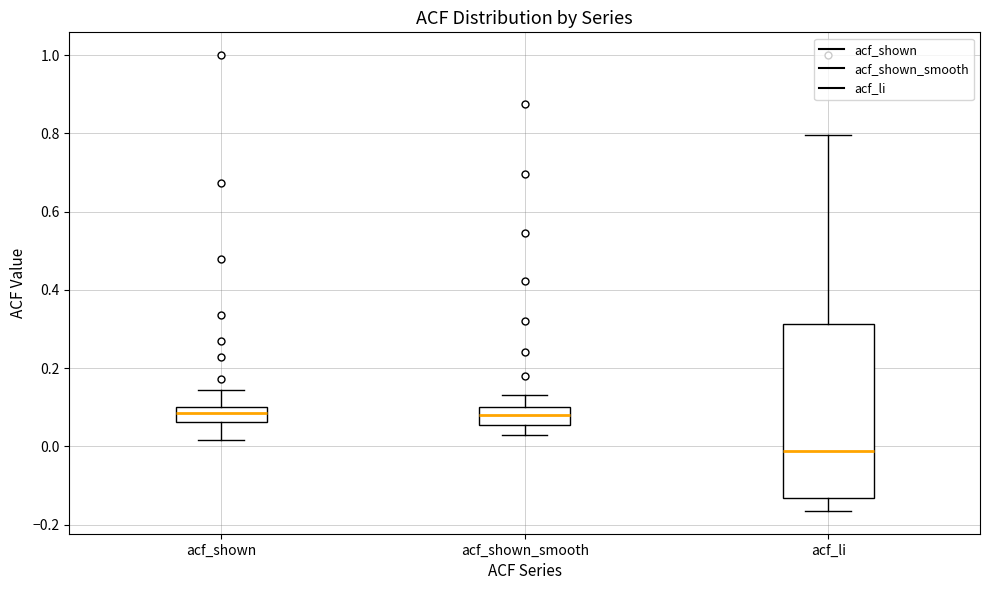

Reading left to right, read every box against the y-axis: the position of its median line, the range the box covers, and the ends of its whiskers. The values are not printed on the chart, so give them approximately, as read against the axis.

acf_shown: median 0.08, box 0.06 to 0.10, whiskers 0.02 to 0.14
acf_shown_smooth: median 0.08, box 0.06 to 0.10, whiskers 0.04 to 0.14
acf_li: median -0.02, box -0.14 to 0.32, whiskers -0.16 to 0.80